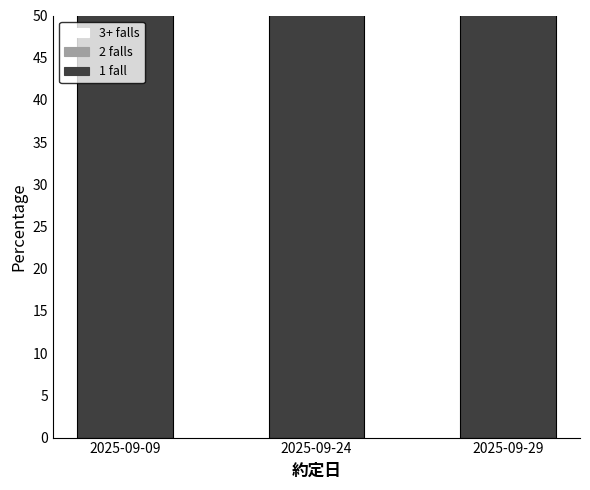

Which series has the largest total across all categories?

1 fall